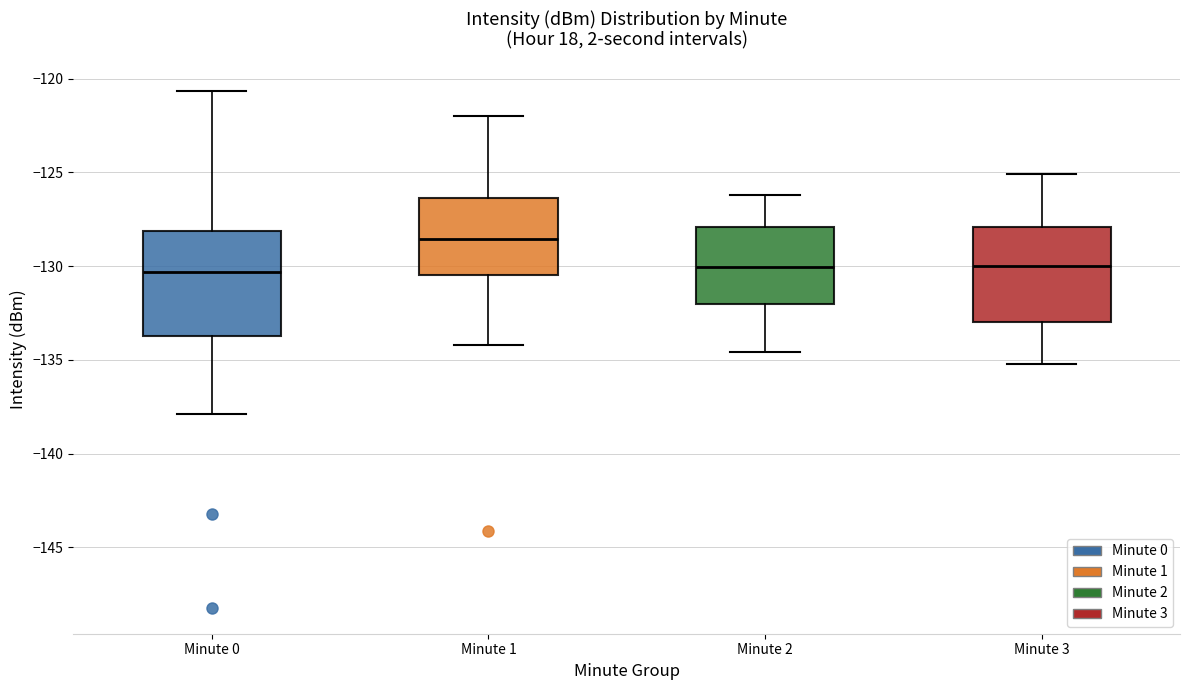

Reading left to right, transcribe this box plot: for each box, give where its median line is, the range the box spans, and where its two whiskers end, as read against the y-axis. The values are not printed on the chart, so give them approximately, as read against the axis.

Minute 0: median -130.5, box -133.5 to -128.0, whiskers -138.0 to -120.5
Minute 1: median -128.5, box -130.5 to -126.5, whiskers -134.0 to -122.0
Minute 2: median -130.0, box -132.0 to -128.0, whiskers -134.5 to -126.0
Minute 3: median -130.0, box -133.0 to -128.0, whiskers -135.0 to -125.0